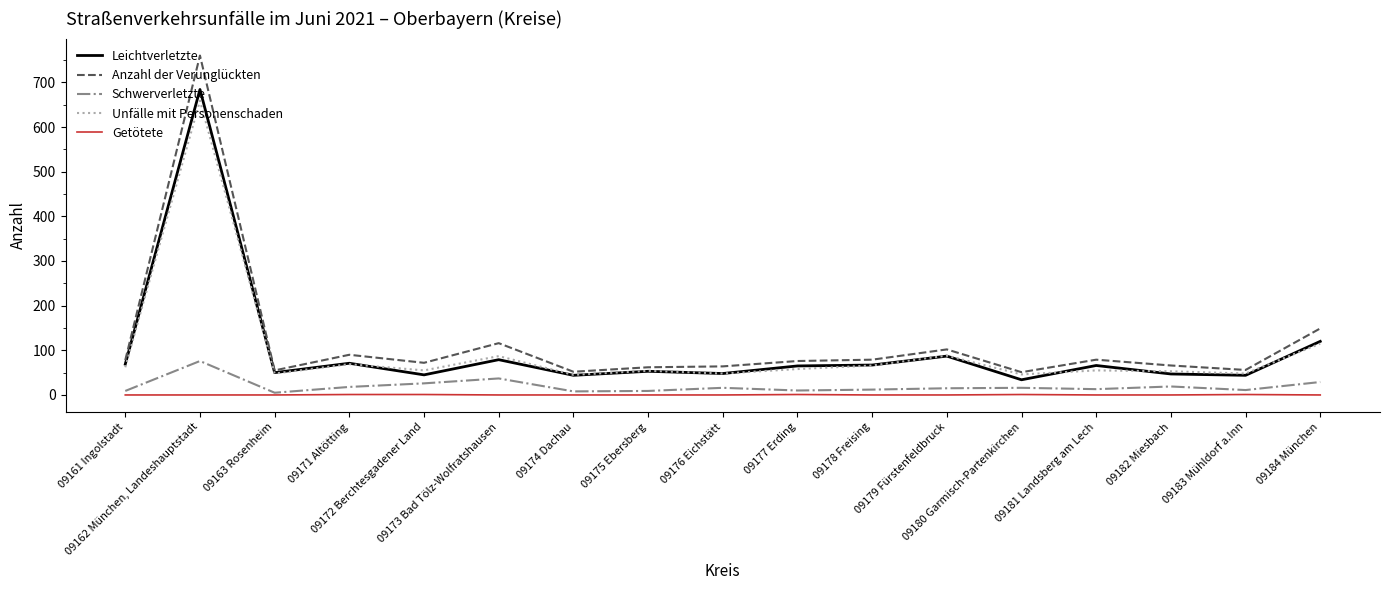

Is the value of Getötete at 09174 Dachau greater than the value of Unfälle mit Personenschaden at 09162 München, Landeshauptstadt?

No